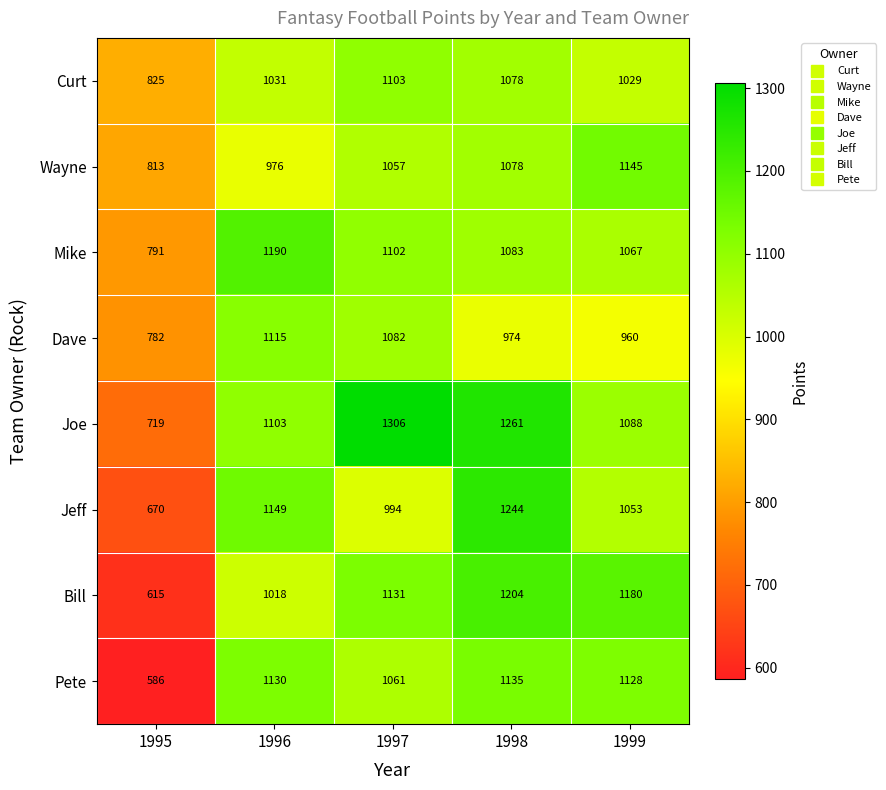

What is the spread (max minus min) of values at 1998?

287